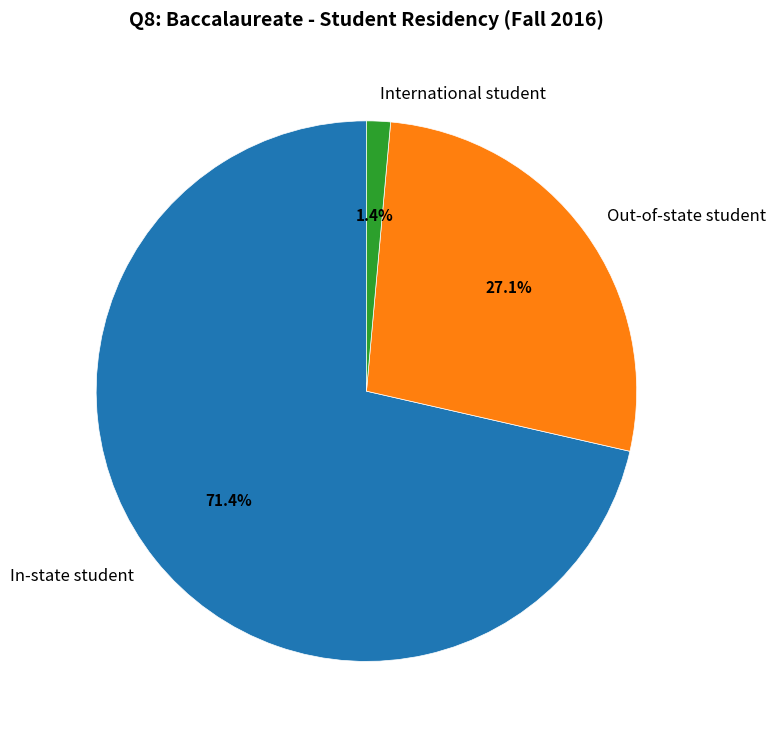

How many slices are in this pie chart?

3